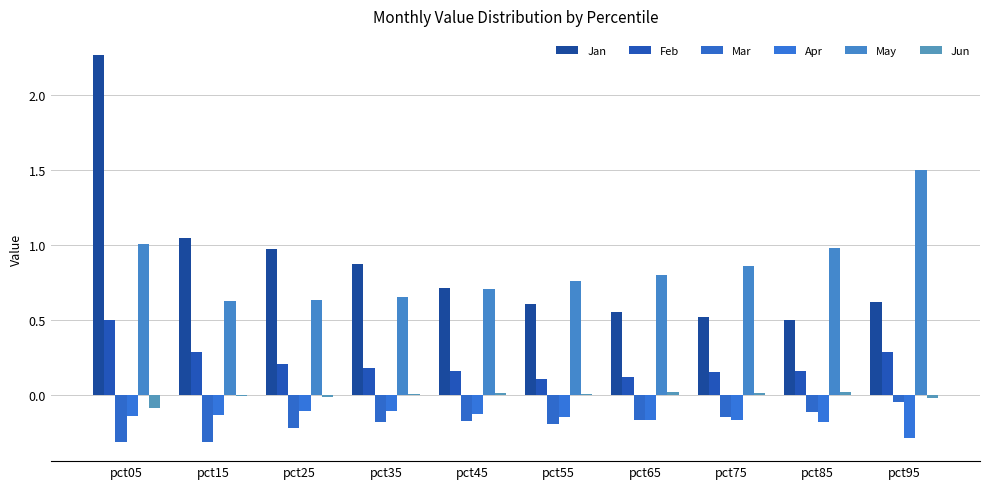

The Feb series shows 0.2 at pct85. True or false?

True